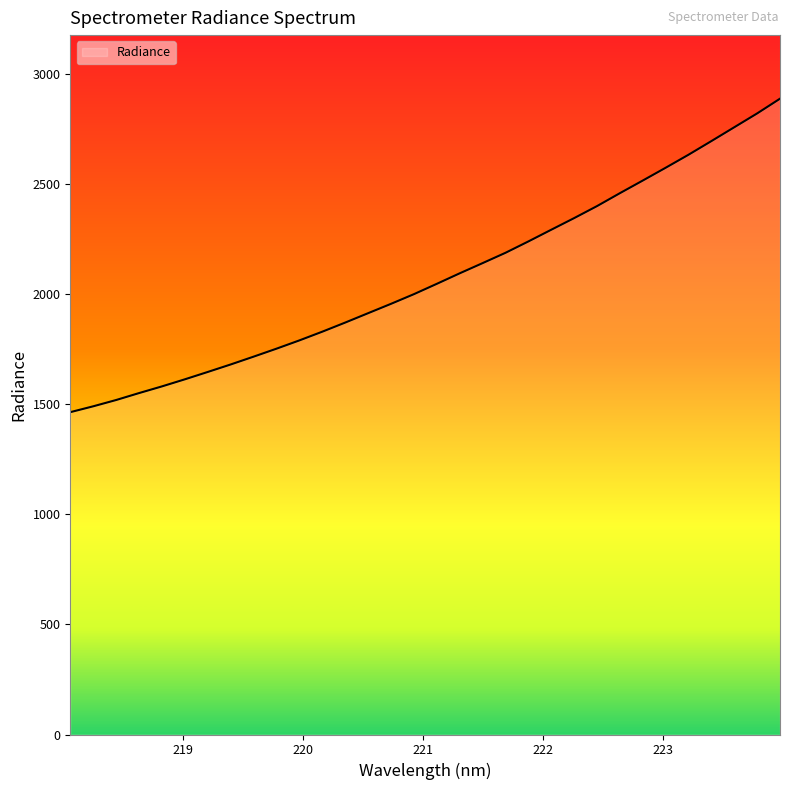

Count the number of values greater than 2046.

16